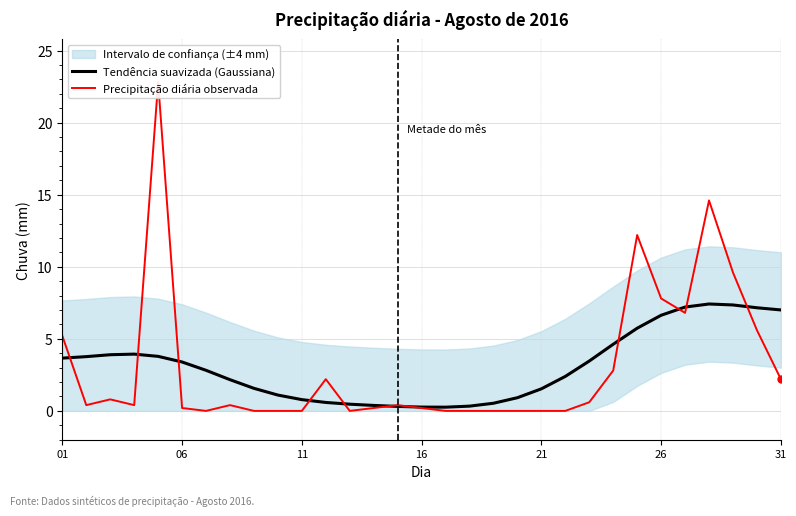

Is it true that Tendência suavizada (Gaussiana) equals 12.0 at 31?

False